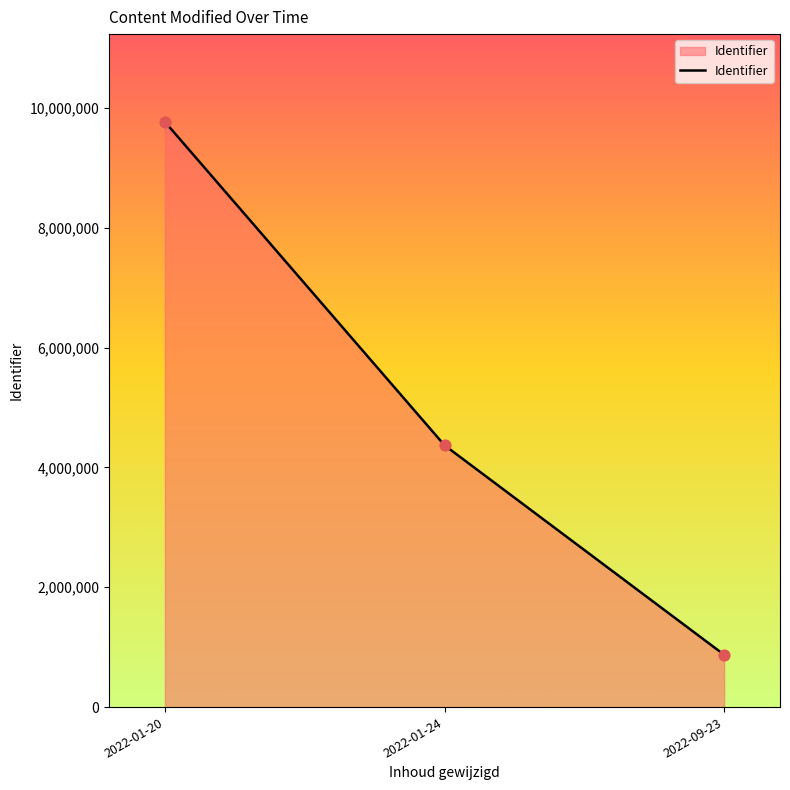

What is the ratio of the value at 2022-01-20 to the value at 2022-01-24?

2.2